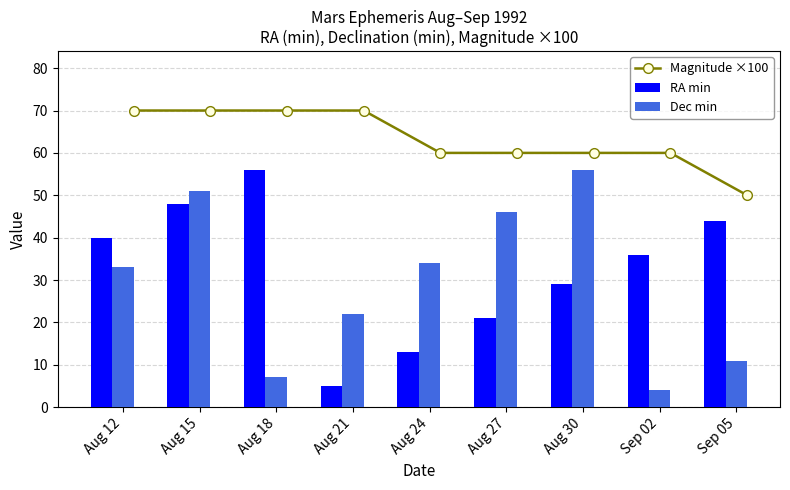

Is it true that Dec min equals 2 at Aug 18?

False